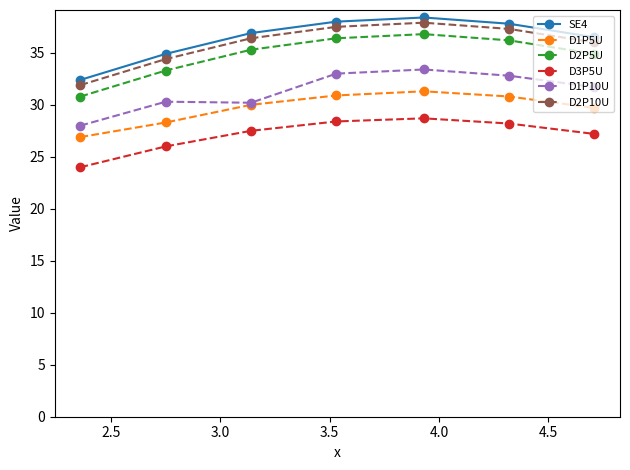

True or false: D2P10U and D3P5U cross at least once.

False